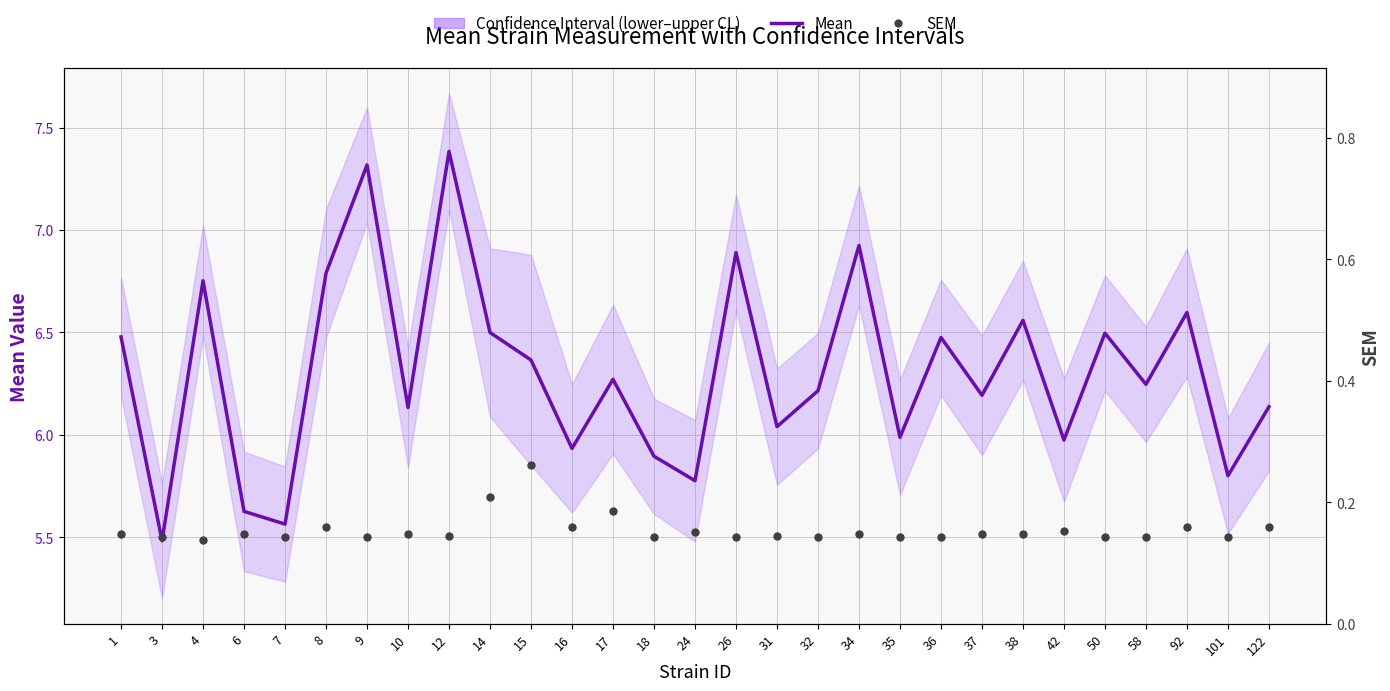

Is the value of Mean at 50 greater than the value of SEM at 8?

Yes